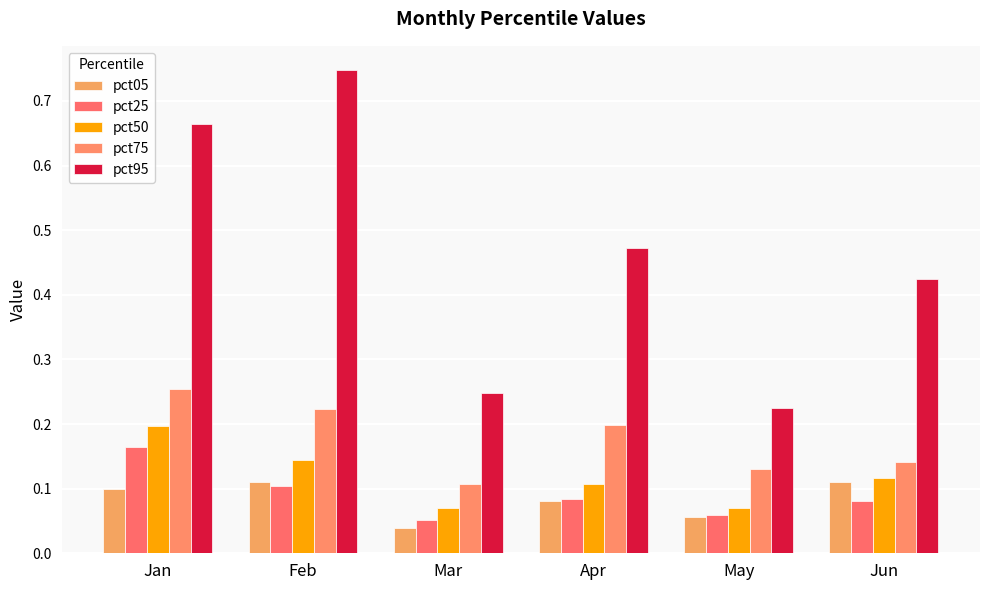

How many pct50 values are between 0 and 1?

6